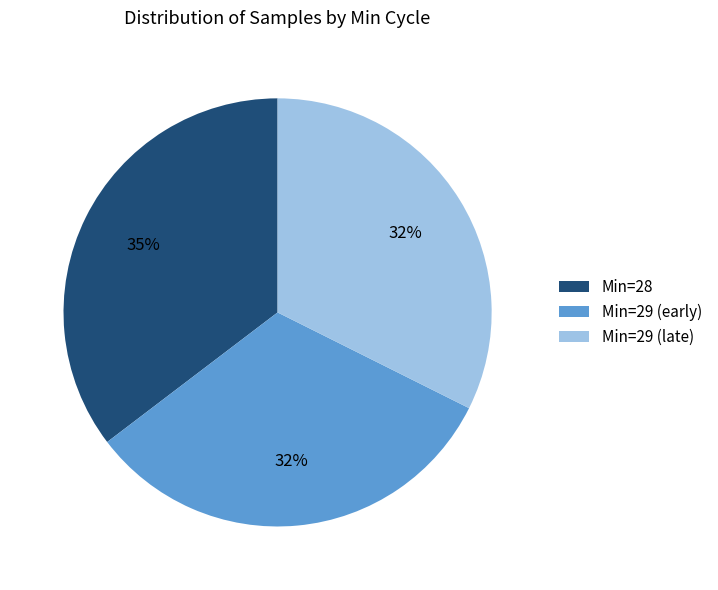

How many segments does this pie chart have?

3